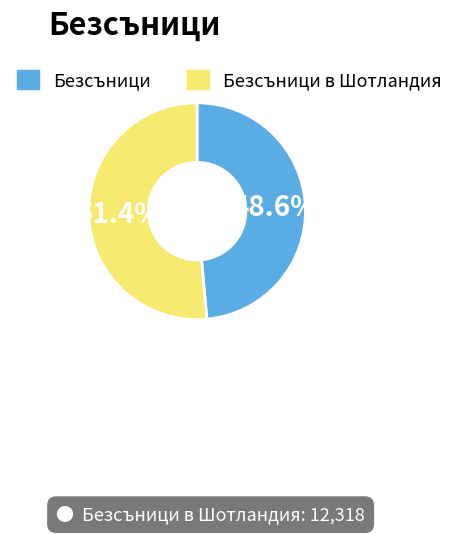

Is there any slice that represents more than half of the pie?

Yes